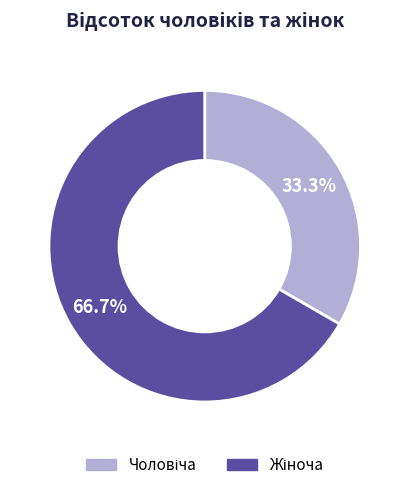

How many slices are in this pie chart?

2